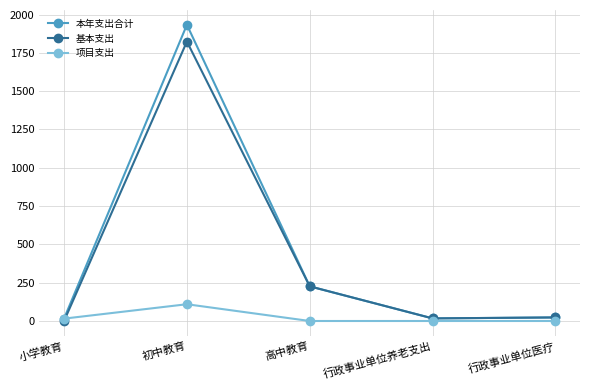

What is the approximate value of 本年支出合计 at 行政事业单位医疗?

23.3